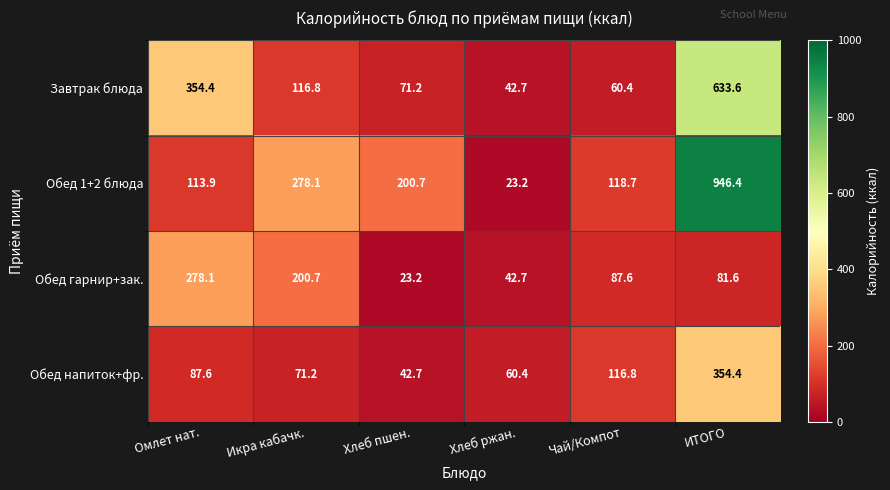

True or false: Завтрак блюда has a value of 15.8 at Хлеб ржан..

False